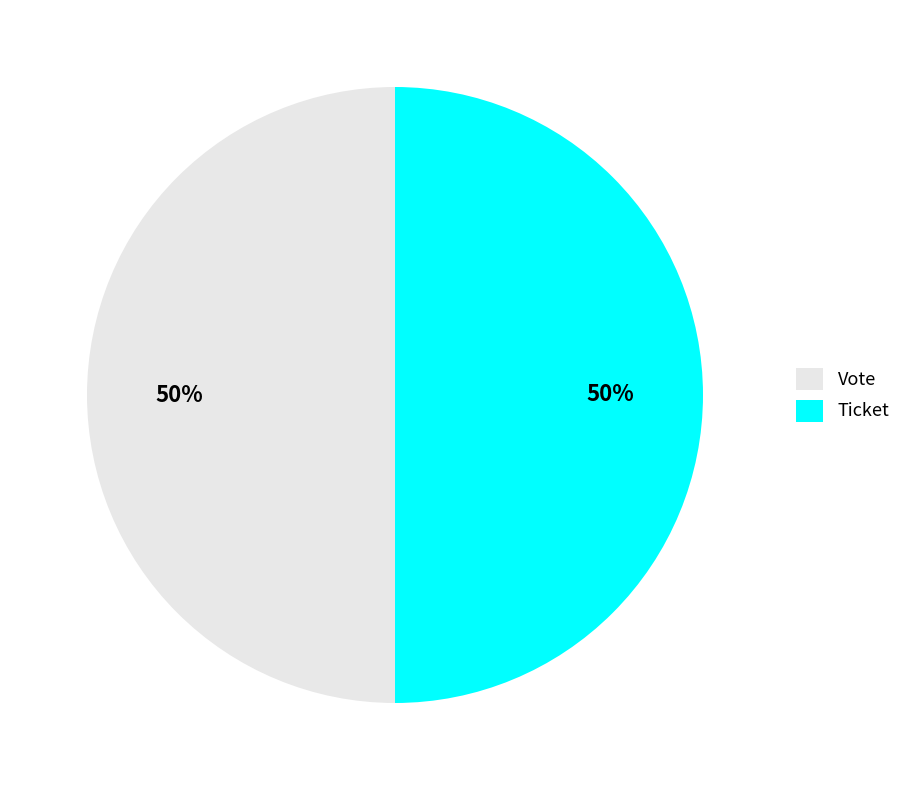

How many segments does this pie chart have?

2